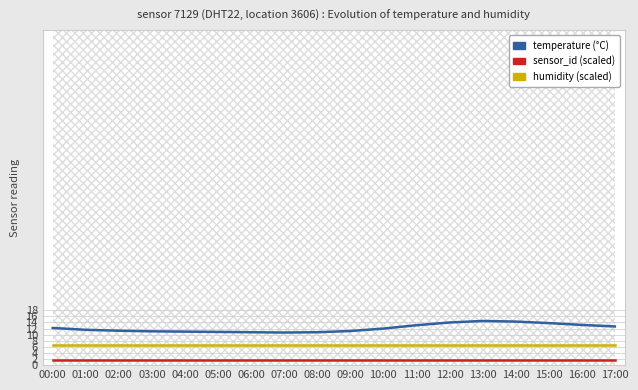

How many lines are shown in the chart?

3